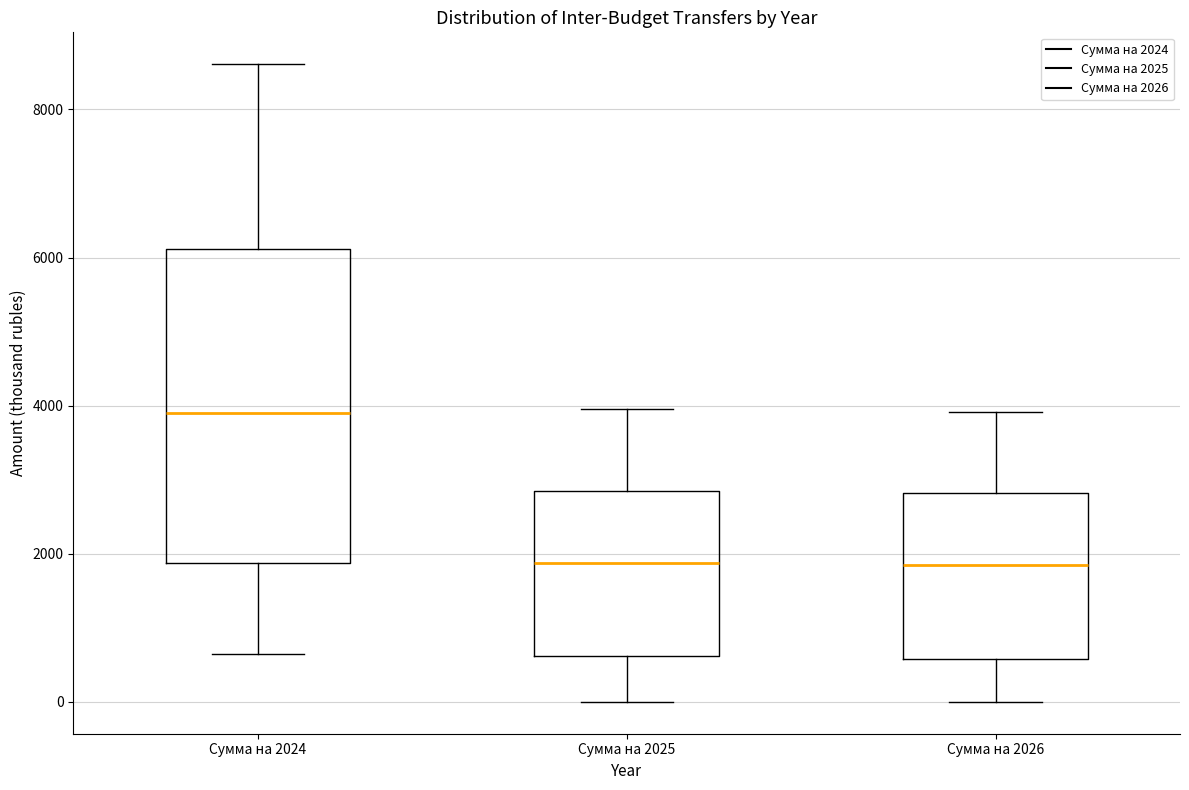

Reading left to right, read every box against the y-axis: the position of its median line, the range the box covers, and the ends of its whiskers. The values are not printed on the chart, so give them approximately, as read against the axis.

Сумма на 2024: median 3800, box 1800 to 6200, whiskers 600 to 8600
Сумма на 2025: median 1800, box 600 to 2800, whiskers 0 to 4000
Сумма на 2026: median 1800, box 600 to 2800, whiskers 0 to 4000